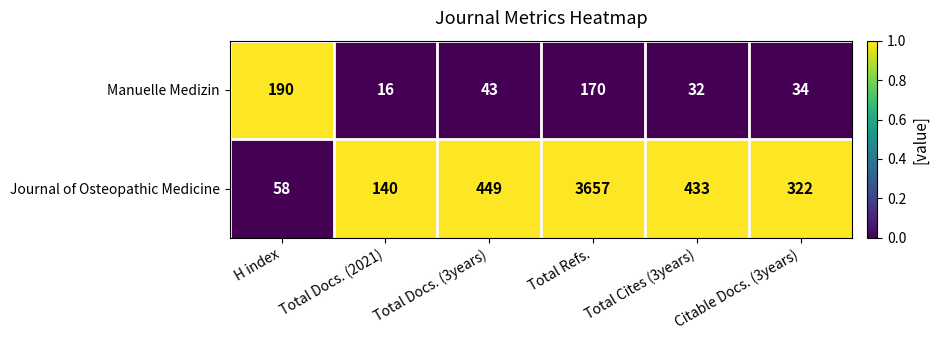

Is it true that Manuelle Medizin equals 15 at Total Docs. (3years)?

False